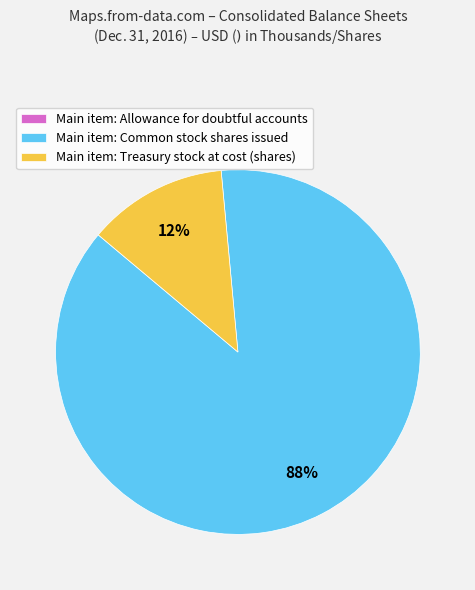

Which category has the biggest portion of the pie?

Main item: Common stock shares issued